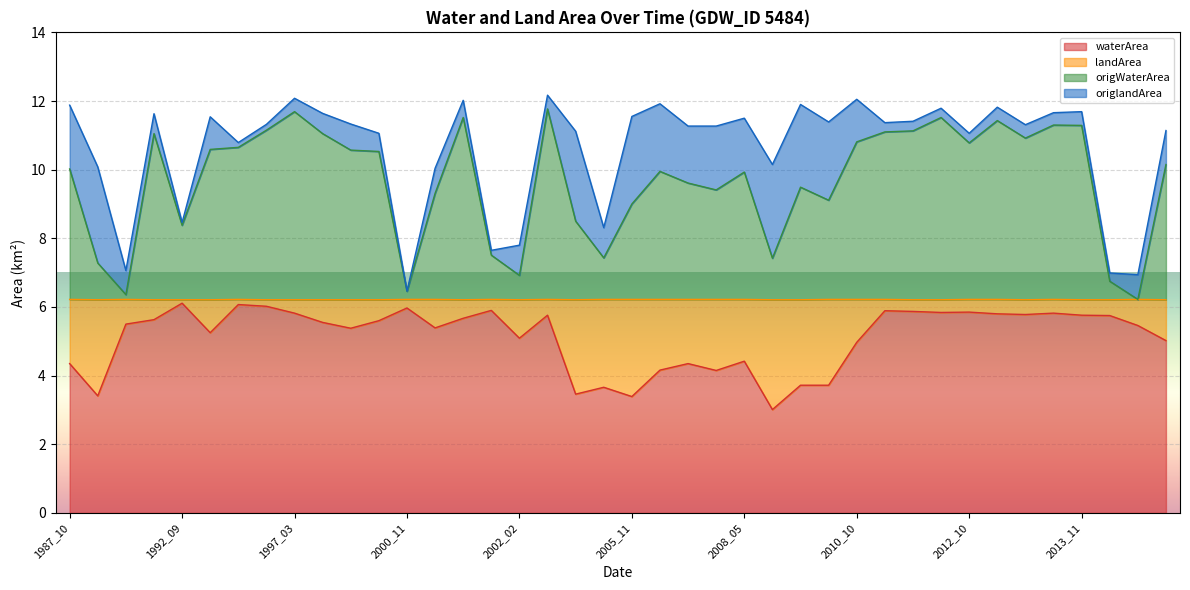

What is the lowest value of the waterArea series?

3.0